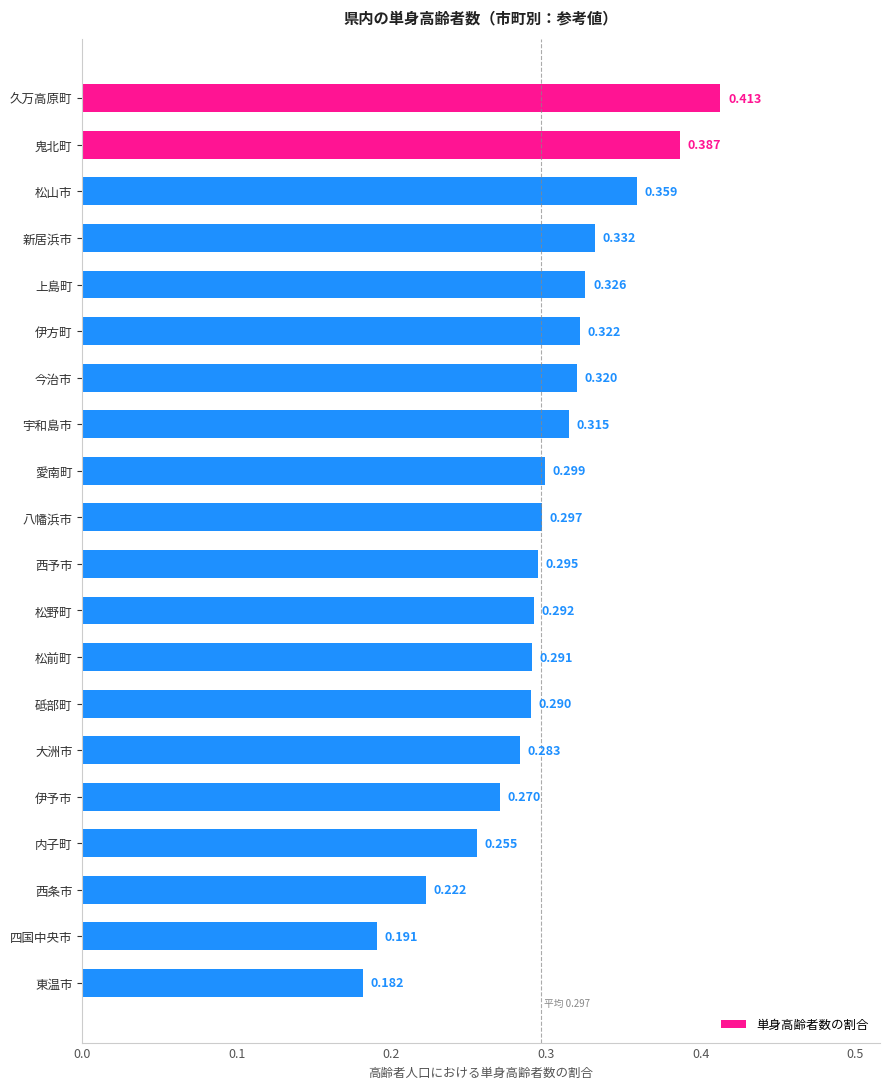

Where is the data nearest to the value 0?

東温市